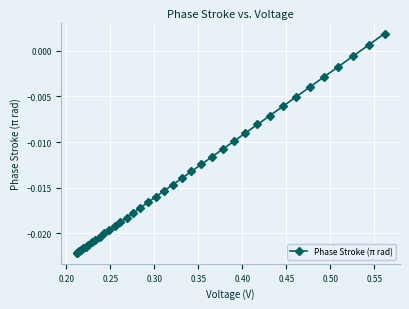

Is this an area chart (filled region under the line)?

No